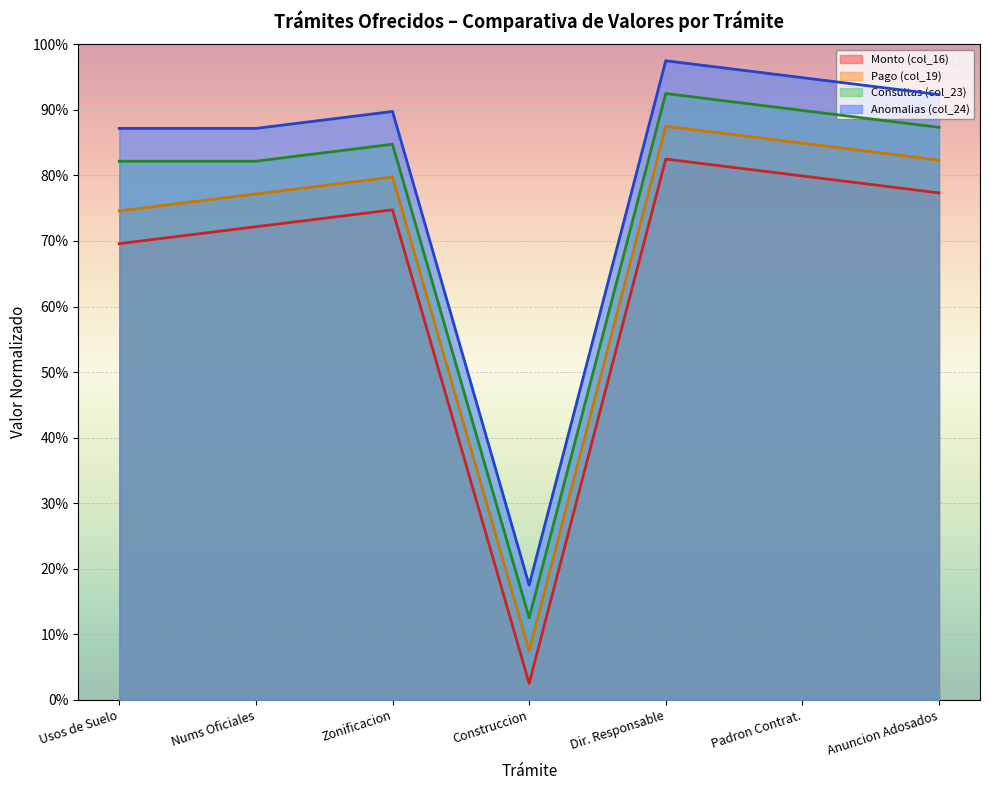

How many series are shown in this chart?

4